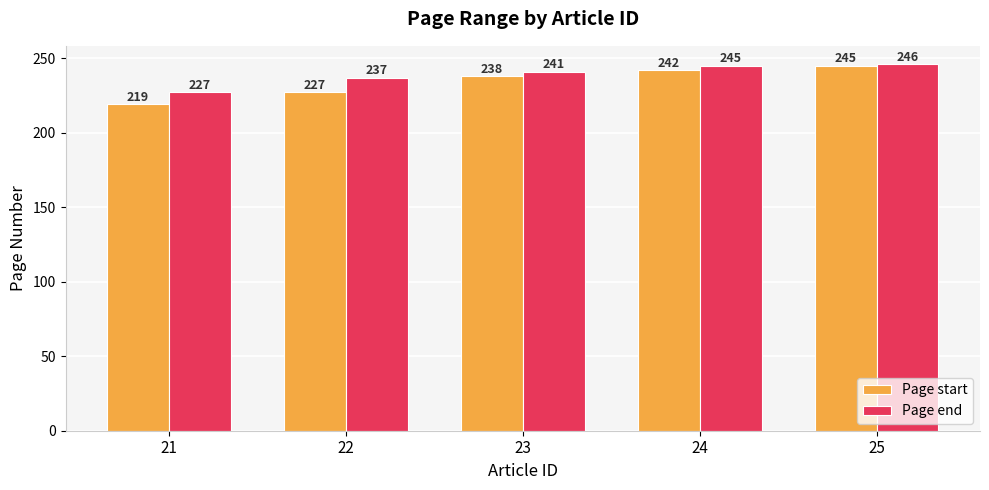

Does the chart contain stacked bars?

No